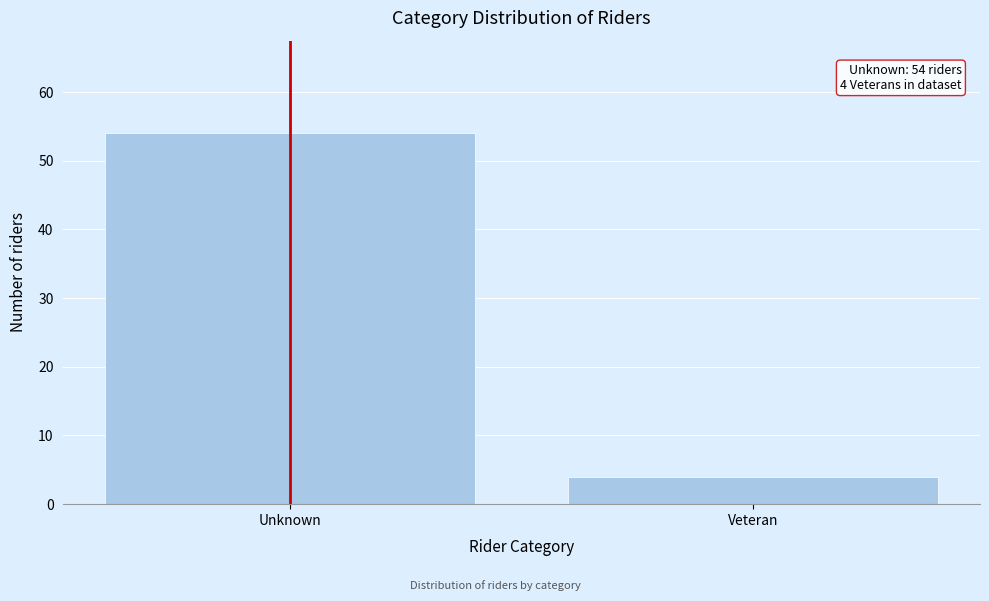

Reading left to right, what are all the values shown in this chart?

Unknown=54	Veteran=4